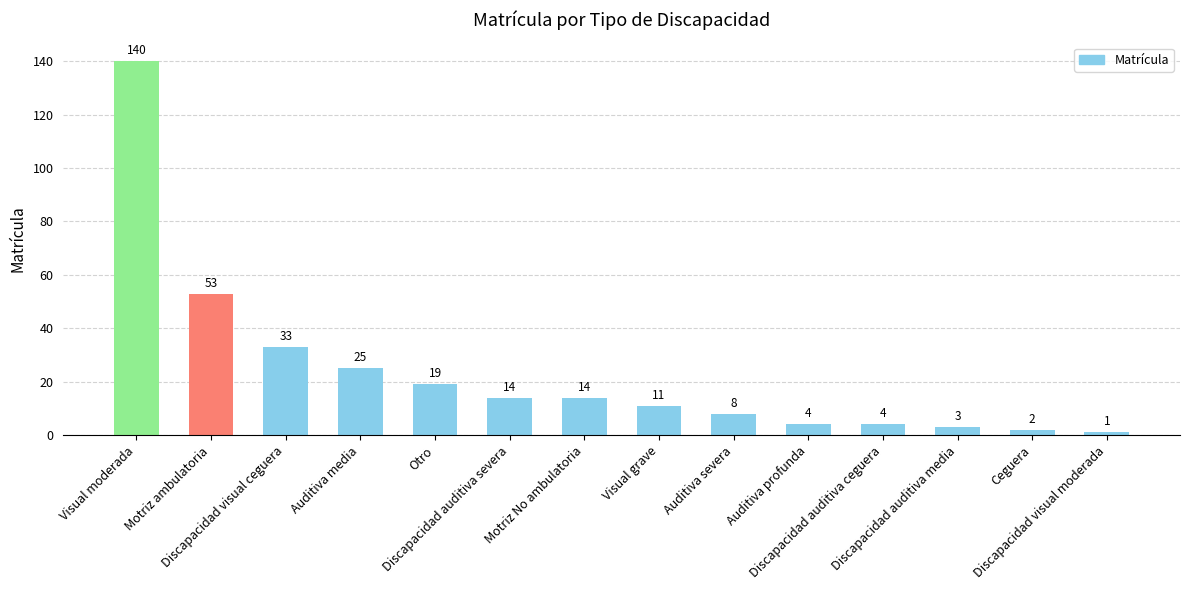

What is the approximate value at Otro, to the nearest 5?

20